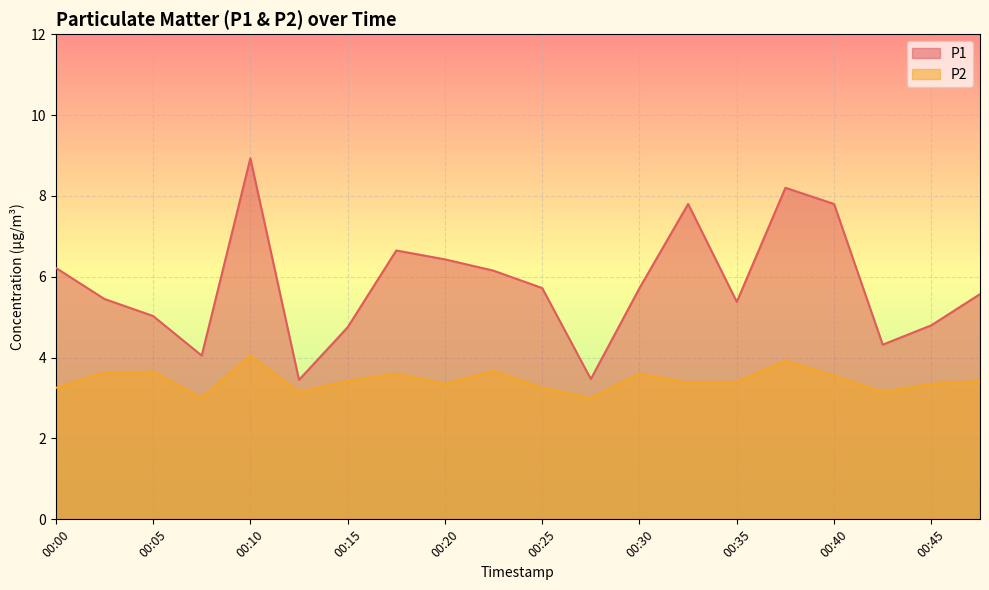

What is the difference between the highest and lowest values at 00:20?

3.1